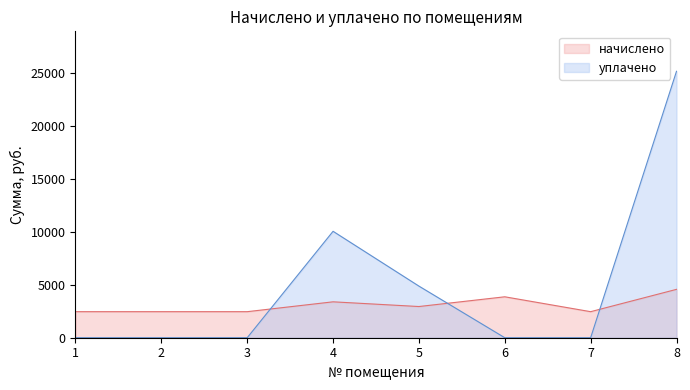

True or false: начислено and уплачено intersect in this chart.

True